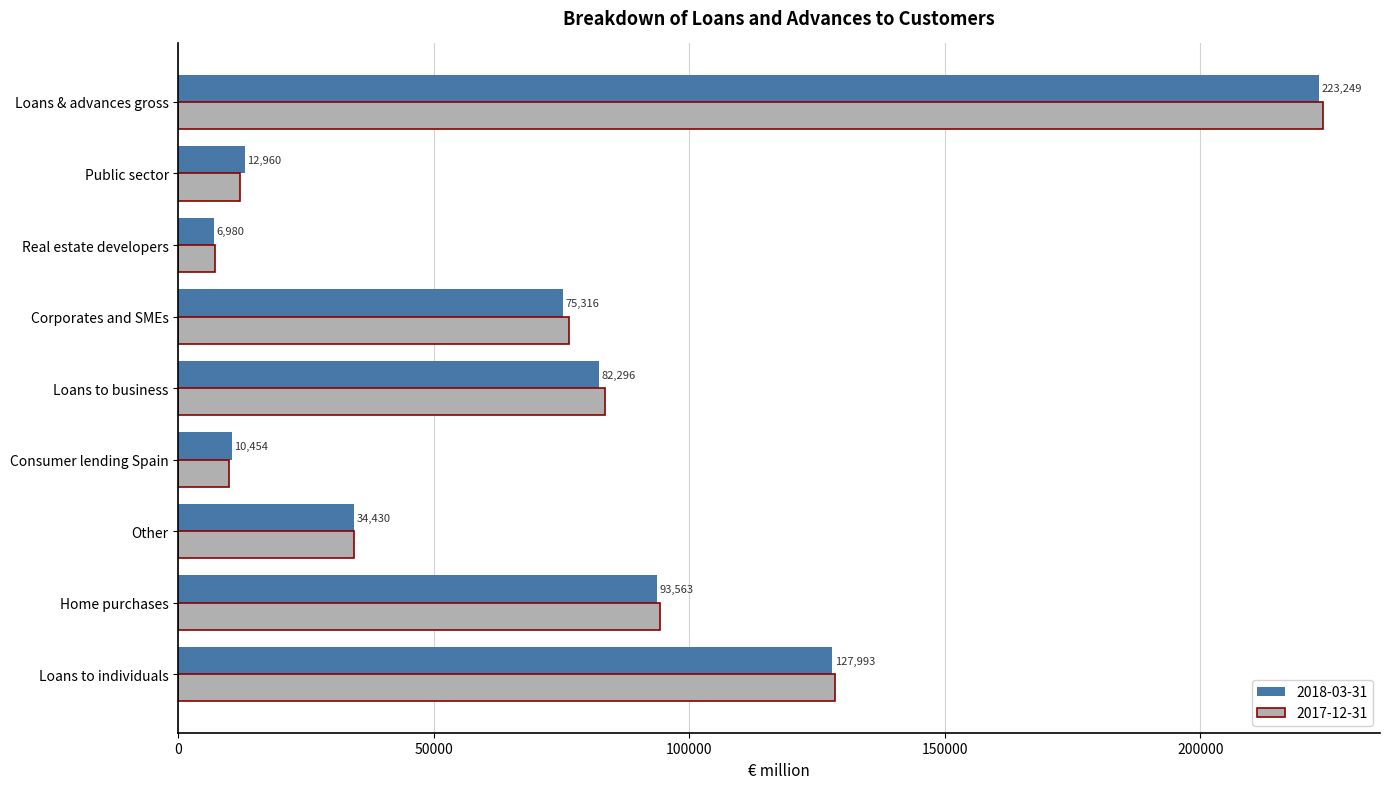

What is the lowest value of the 2017-12-31 series?

7101